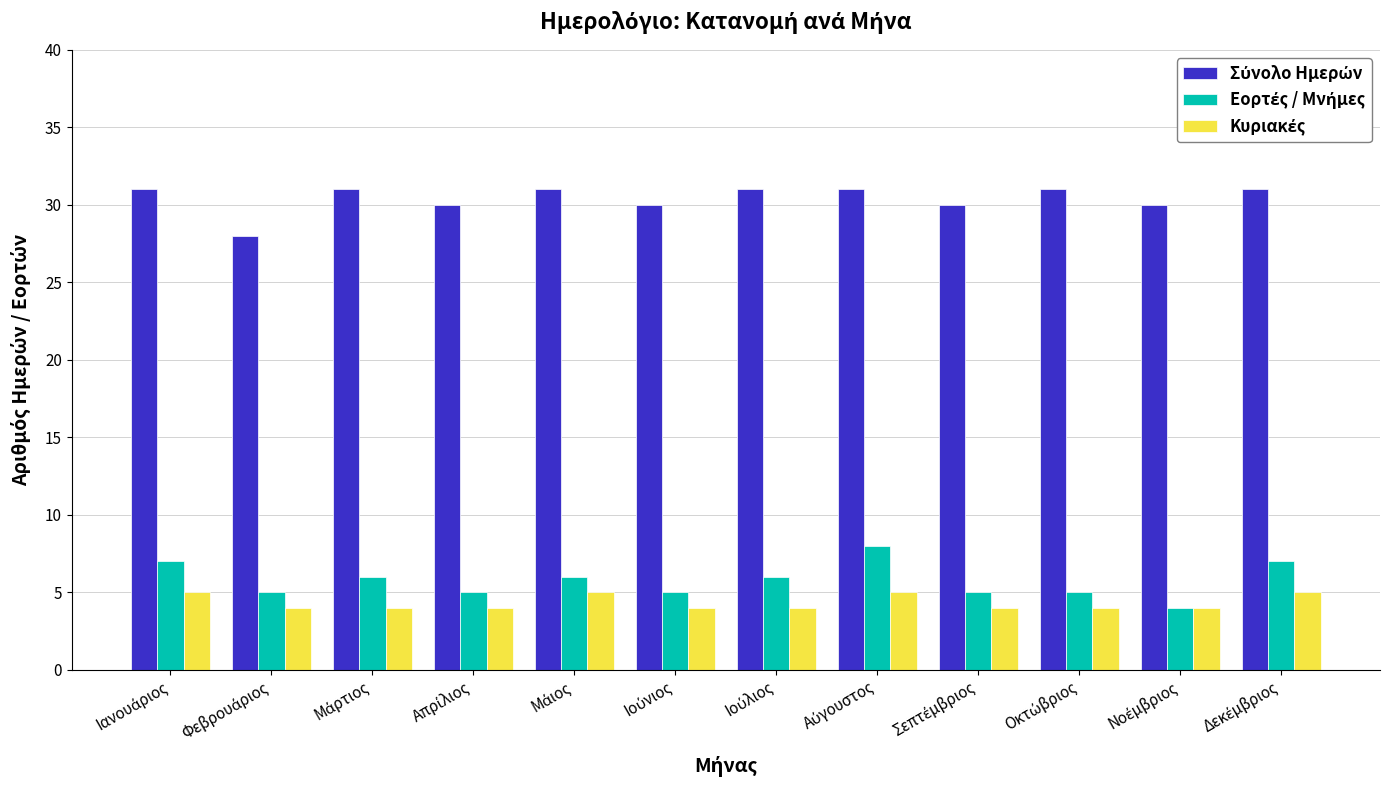

What is the minimum value shown in the chart?

4